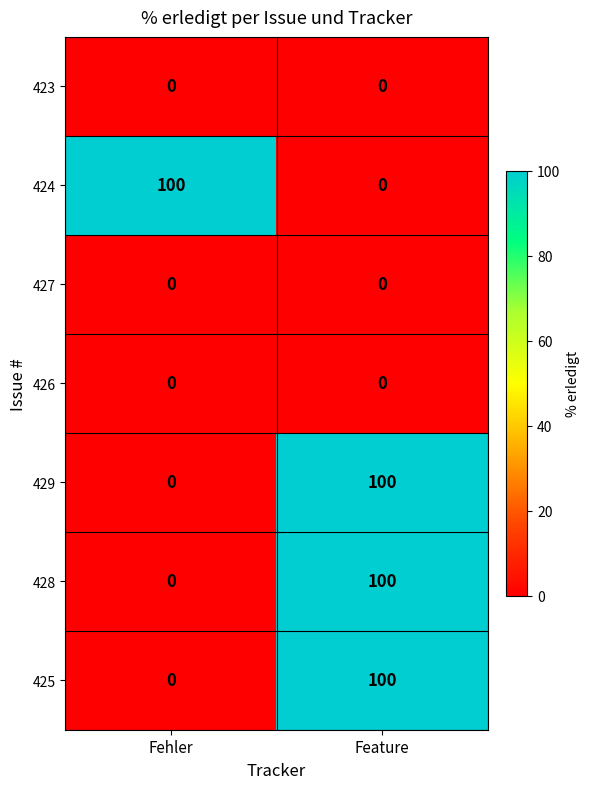

At which category is the sum across all series the highest?

Feature